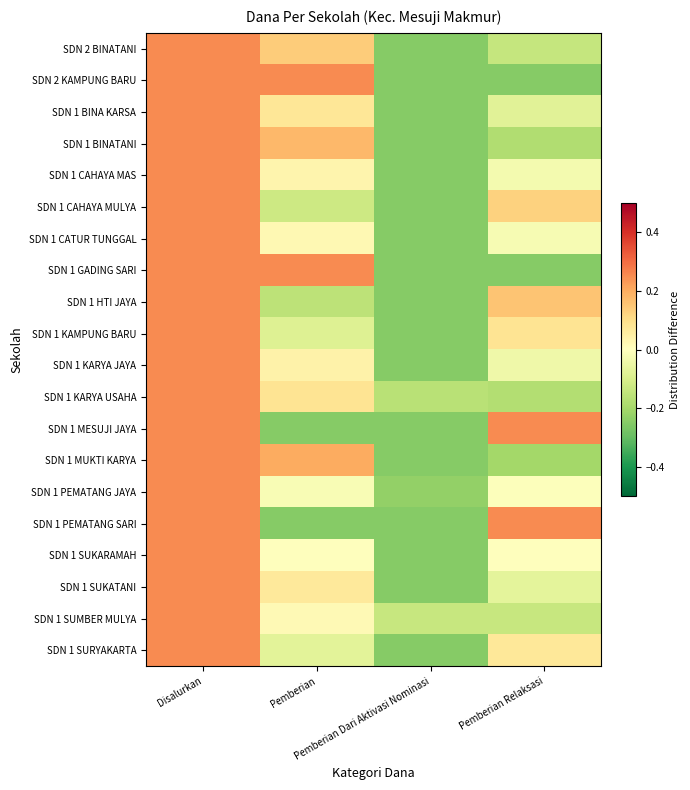

Reading left to right, extract all data points from this chart.

SDN 2 BINATANI: Disalurkan=0.2	Pemberian=0.1	Pemberian Dari Aktivasi Nominasi=-0.2	Pemberian Relaksasi=-0.1
SDN 2 KAMPUNG BARU: Disalurkan=0.2	Pemberian=0.2	Pemberian Dari Aktivasi Nominasi=-0.2	Pemberian Relaksasi=-0.2
SDN 1 BINA KARSA: Disalurkan=0.2	Pemberian=0.1	Pemberian Dari Aktivasi Nominasi=-0.2	Pemberian Relaksasi=-0.1
SDN 1 BINATANI: Disalurkan=0.2	Pemberian=0.2	Pemberian Dari Aktivasi Nominasi=-0.2	Pemberian Relaksasi=-0.2
SDN 1 CAHAYA MAS: Disalurkan=0.2	Pemberian=0.0	Pemberian Dari Aktivasi Nominasi=-0.2	Pemberian Relaksasi=-0.0
SDN 1 CAHAYA MULYA: Disalurkan=0.2	Pemberian=-0.1	Pemberian Dari Aktivasi Nominasi=-0.2	Pemberian Relaksasi=0.1
SDN 1 CATUR TUNGGAL: Disalurkan=0.2	Pemberian=0.0	Pemberian Dari Aktivasi Nominasi=-0.2	Pemberian Relaksasi=-0.0
SDN 1 GADING SARI: Disalurkan=0.2	Pemberian=0.2	Pemberian Dari Aktivasi Nominasi=-0.2	Pemberian Relaksasi=-0.2
SDN 1 HTI JAYA: Disalurkan=0.2	Pemberian=-0.2	Pemberian Dari Aktivasi Nominasi=-0.2	Pemberian Relaksasi=0.2
SDN 1 KAMPUNG BARU: Disalurkan=0.2	Pemberian=-0.1	Pemberian Dari Aktivasi Nominasi=-0.2	Pemberian Relaksasi=0.1
SDN 1 KARYA JAYA: Disalurkan=0.2	Pemberian=0.0	Pemberian Dari Aktivasi Nominasi=-0.2	Pemberian Relaksasi=-0.0
SDN 1 KARYA USAHA: Disalurkan=0.2	Pemberian=0.1	Pemberian Dari Aktivasi Nominasi=-0.2	Pemberian Relaksasi=-0.2
SDN 1 MESUJI JAYA: Disalurkan=0.2	Pemberian=-0.2	Pemberian Dari Aktivasi Nominasi=-0.2	Pemberian Relaksasi=0.2
SDN 1 MUKTI KARYA: Disalurkan=0.2	Pemberian=0.2	Pemberian Dari Aktivasi Nominasi=-0.2	Pemberian Relaksasi=-0.2
SDN 1 PEMATANG JAYA: Disalurkan=0.2	Pemberian=-0.0	Pemberian Dari Aktivasi Nominasi=-0.2	Pemberian Relaksasi=-0.0
SDN 1 PEMATANG SARI: Disalurkan=0.2	Pemberian=-0.2	Pemberian Dari Aktivasi Nominasi=-0.2	Pemberian Relaksasi=0.2
SDN 1 SUKARAMAH: Disalurkan=0.2	Pemberian=0.0	Pemberian Dari Aktivasi Nominasi=-0.2	Pemberian Relaksasi=0.0
SDN 1 SUKATANI: Disalurkan=0.2	Pemberian=0.1	Pemberian Dari Aktivasi Nominasi=-0.2	Pemberian Relaksasi=-0.1
SDN 1 SUMBER MULYA: Disalurkan=0.2	Pemberian=0.0	Pemberian Dari Aktivasi Nominasi=-0.1	Pemberian Relaksasi=-0.1
SDN 1 SURYAKARTA: Disalurkan=0.2	Pemberian=-0.1	Pemberian Dari Aktivasi Nominasi=-0.2	Pemberian Relaksasi=0.1